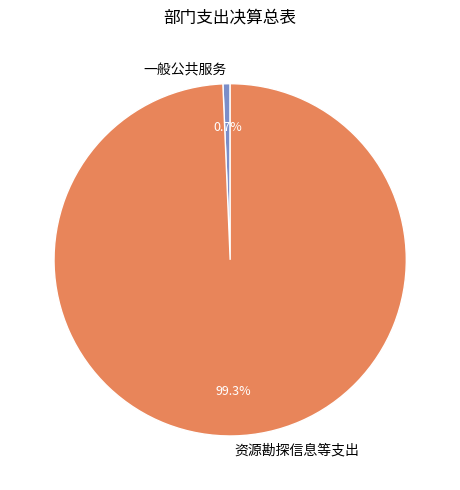

What is the smallest slice in the pie chart?

一般公共服务